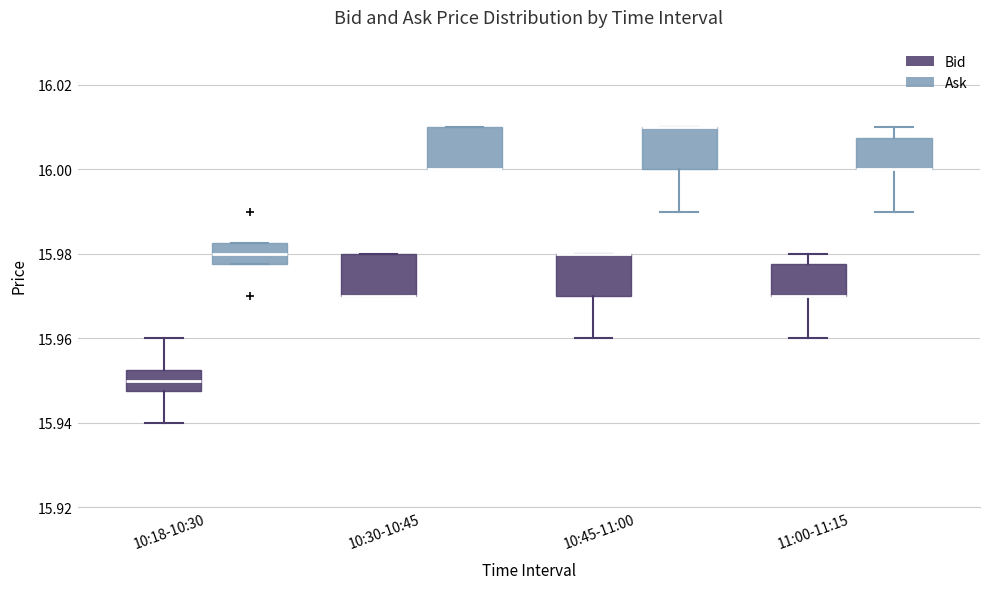

Reading left to right, transcribe this box plot: for each box, give where its median line is, the range the box spans, and where its two whiskers end, as read against the y-axis. The values are not printed on the chart, so give them approximately, as read against the axis.

10:18-10:30 (Bid): median 15.950, box 15.948 to 15.952, whiskers 15.940 to 15.960
10:18-10:30 (Ask): median 15.980, box 15.978 to 15.982, whiskers 15.978 to 15.982
10:30-10:45 (Bid): median 15.970 (drawn on the box's lower edge), box 15.970 to 15.980, whiskers 15.970 to 15.980
10:30-10:45 (Ask): median 16.000 (drawn on the box's lower edge), box 16.000 to 16.010, whiskers 16.000 to 16.010
10:45-11:00 (Bid): median 15.980 (drawn on the box's upper edge), box 15.970 to 15.980, whiskers 15.960 to 15.980
10:45-11:00 (Ask): median 16.010 (drawn on the box's upper edge), box 16.000 to 16.010, whiskers 15.990 to 16.010
11:00-11:15 (Bid): median 15.970 (drawn on the box's lower edge), box 15.970 to 15.978, whiskers 15.960 to 15.980
11:00-11:15 (Ask): median 16.000 (drawn on the box's lower edge), box 16.000 to 16.008, whiskers 15.990 to 16.010